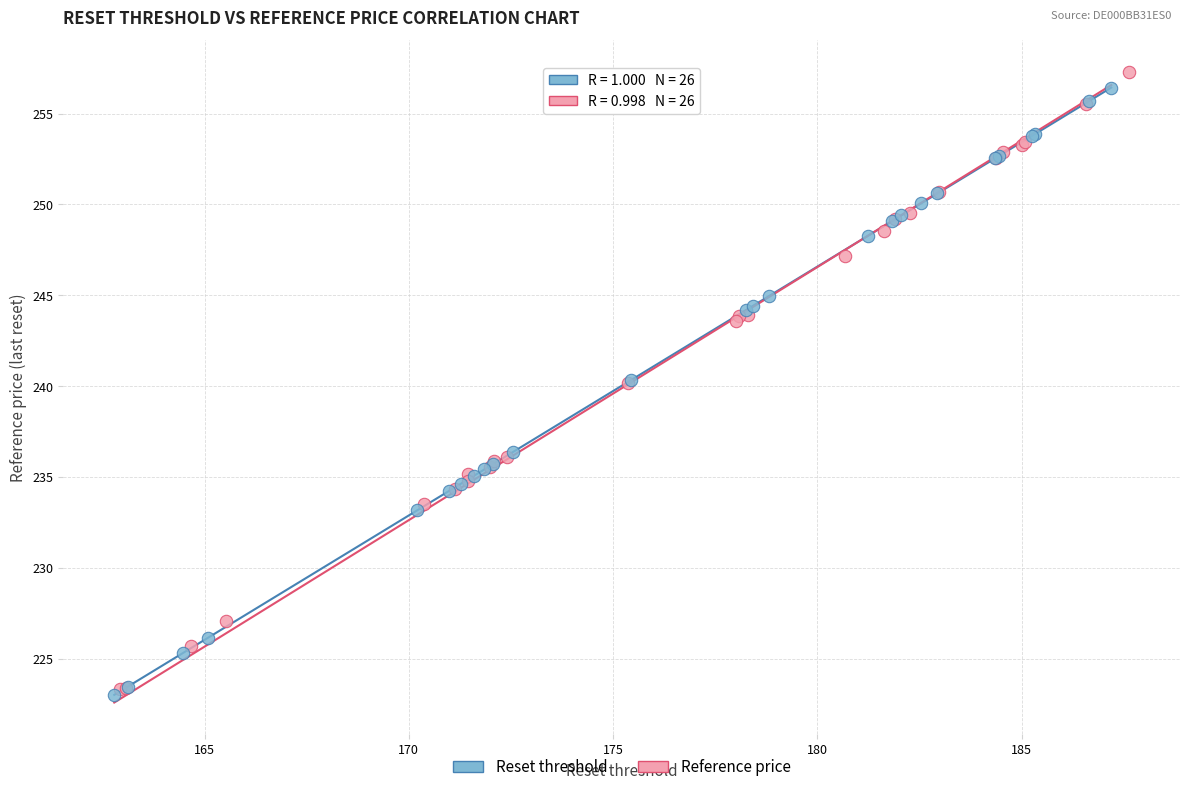

Which series has the largest Y range (max minus min)?

Reference price